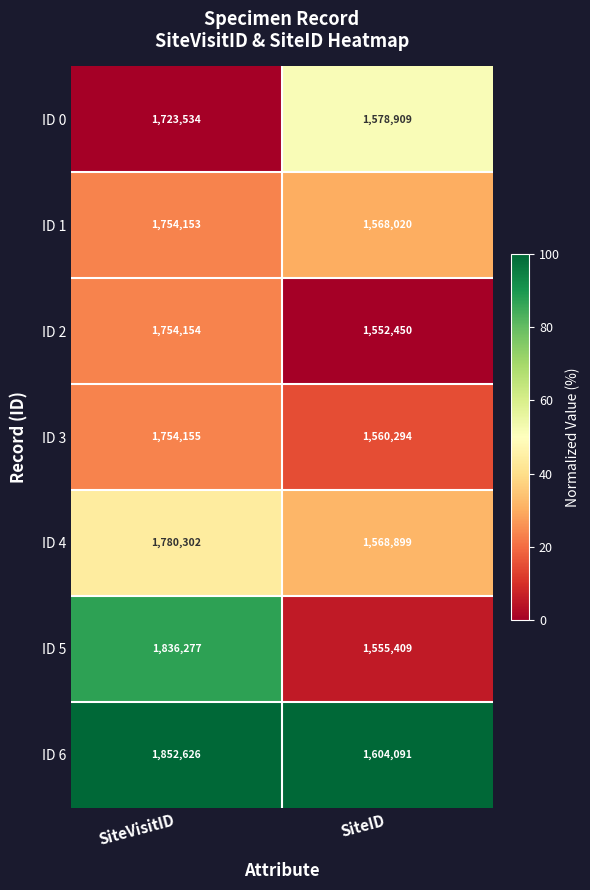

What is the maximum value shown in the chart?

1852626